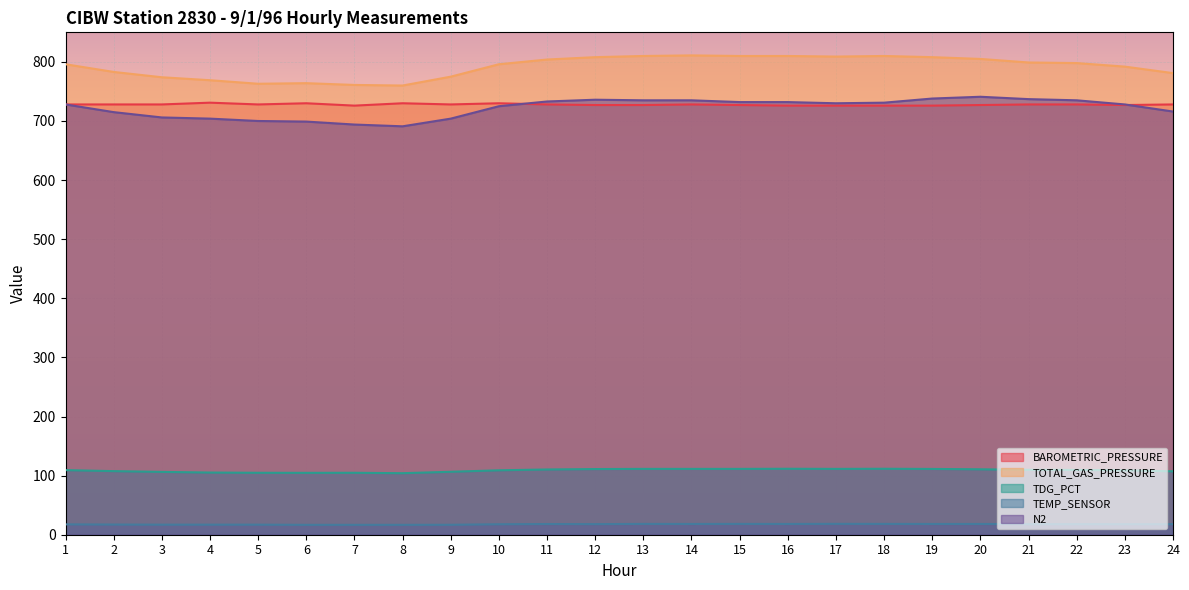

Reading left to right, transcribe all the data shown in this chart.

BAROMETRIC_PRESSURE: 728.0	728.0	728.0	731.0	728.0	730.0	726.0	730.0	728.0	730.0	728.0	727.0	727.0	728.0	727.0	726.0	726.0	726.0	726.0	727.0	728.0	728.0	727.0	728.0
TOTAL_GAS_PRESSURE: 796.0	783.0	774.0	769.0	763.0	764.0	761.0	760.0	775.0	796.0	804.0	808.0	810.0	811.0	810.0	810.0	809.0	810.0	808.0	805.0	799.0	798.0	792.0	781.0
TDG_PCT: 109.3	107.6	106.3	105.2	104.8	104.7	104.8	104.1	106.5	109.0	110.4	111.1	111.4	111.4	111.4	111.6	111.4	111.6	111.3	110.7	109.8	109.6	108.9	107.3
TEMP_SENSOR: 17.5	17.2	17.0	17.0	17.0	16.7	16.7	16.7	16.8	17.7	18.1	17.9	18.3	18.2	18.3	18.2	18.4	18.3	18.2	18.2	17.9	17.9	17.8	17.8
N2: 728.0	715.0	706.0	704.0	700.0	699.0	694.0	691.0	704.0	725.0	733.0	736.0	735.0	735.0	732.0	732.0	730.0	731.0	738.0	741.0	737.0	735.0	728.0	716.0